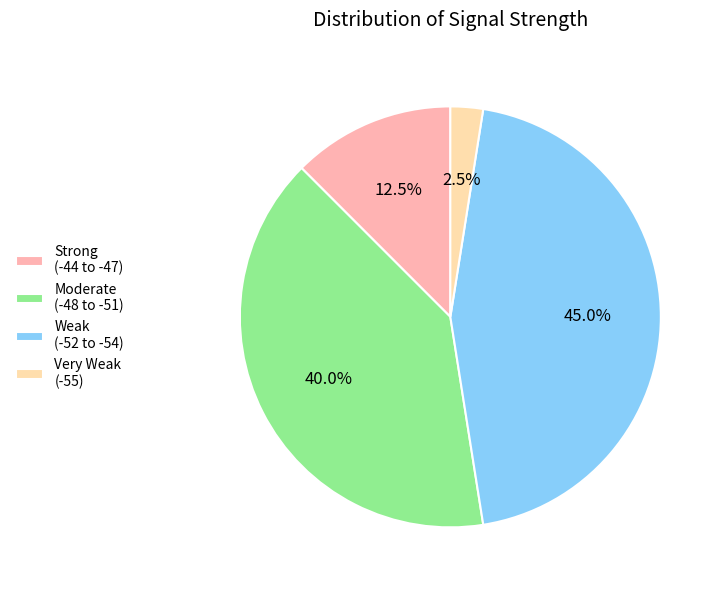

Approximately how many times larger is the value at Moderate (-48 to -51) compared to Weak (-52 to -54)?

0.9